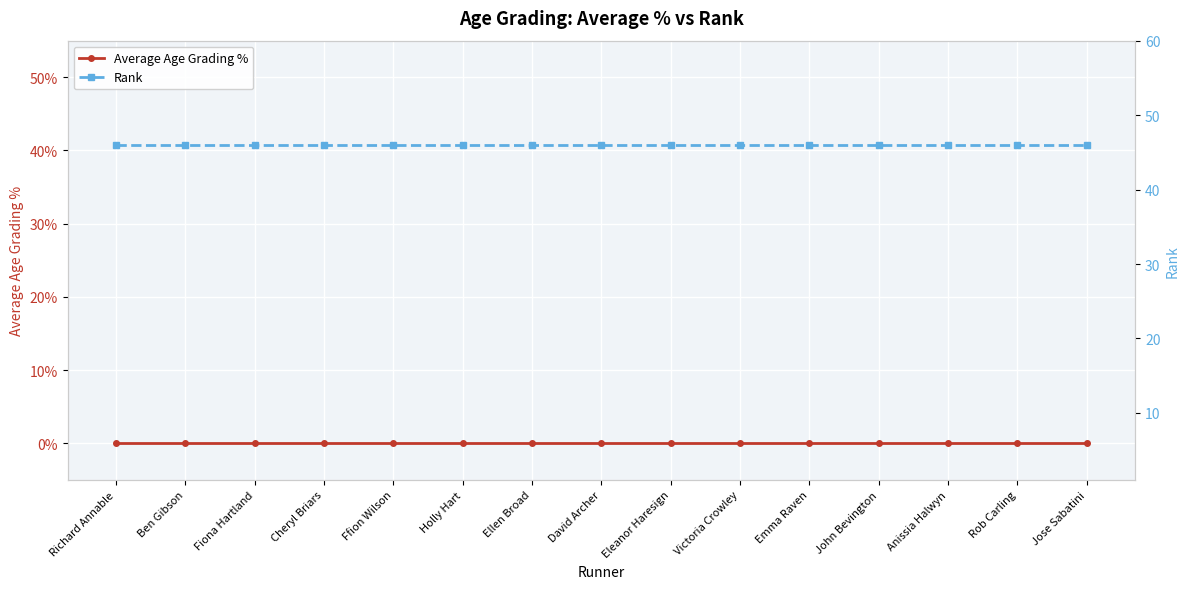

Between Emma Raven and Holly Hart, which is larger?

Emma Raven